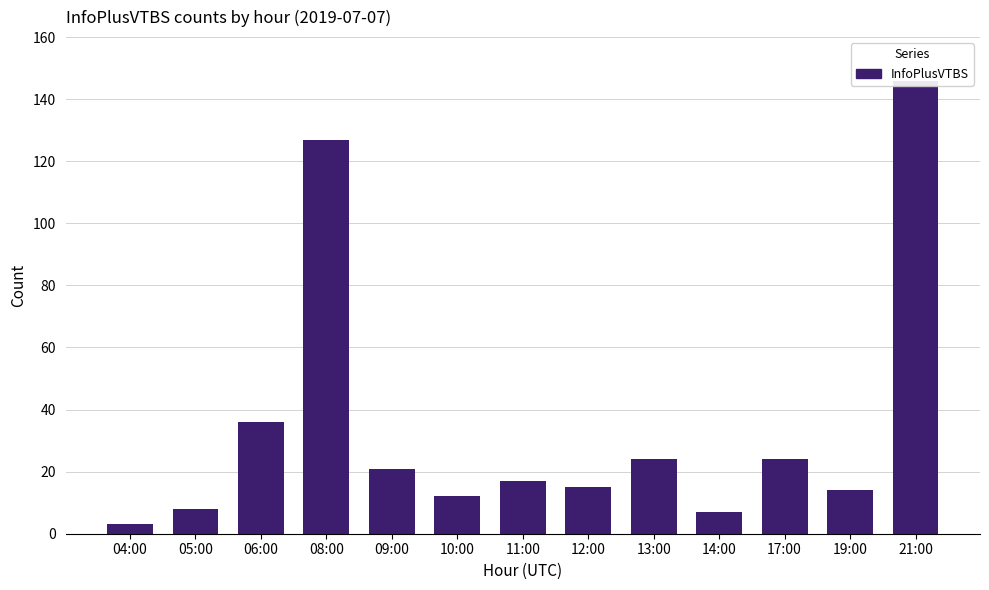

Are the bars grouped side by side (vs. stacked)?

No